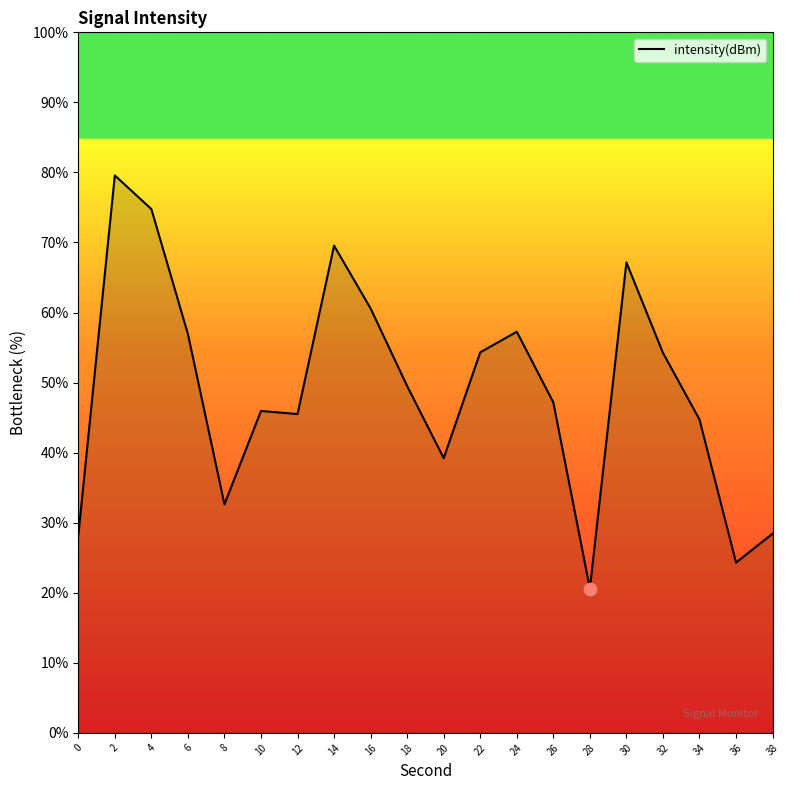

What is the change in value from 34 to 38?

-16.3